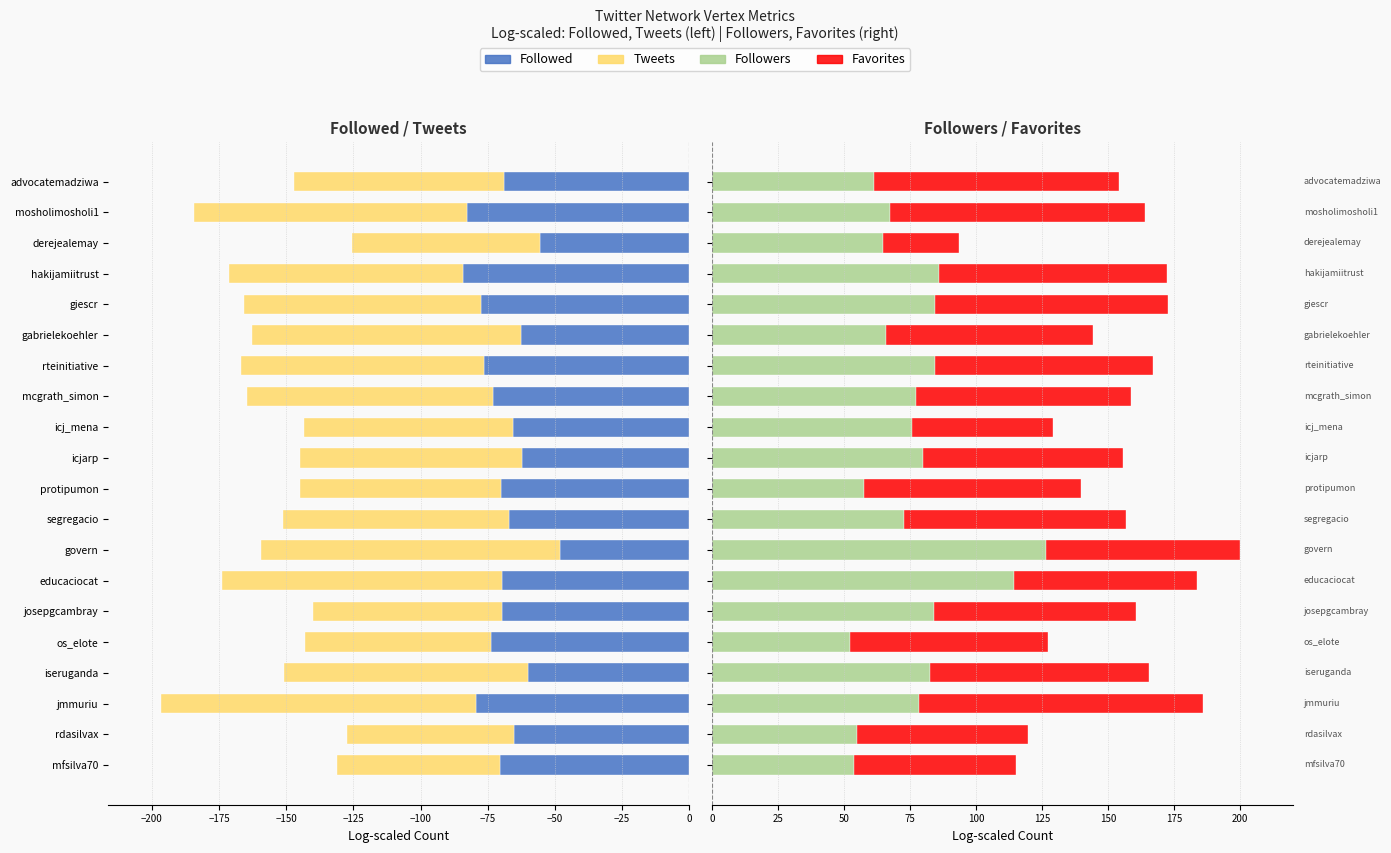

What is the smallest value displayed?

-117.3